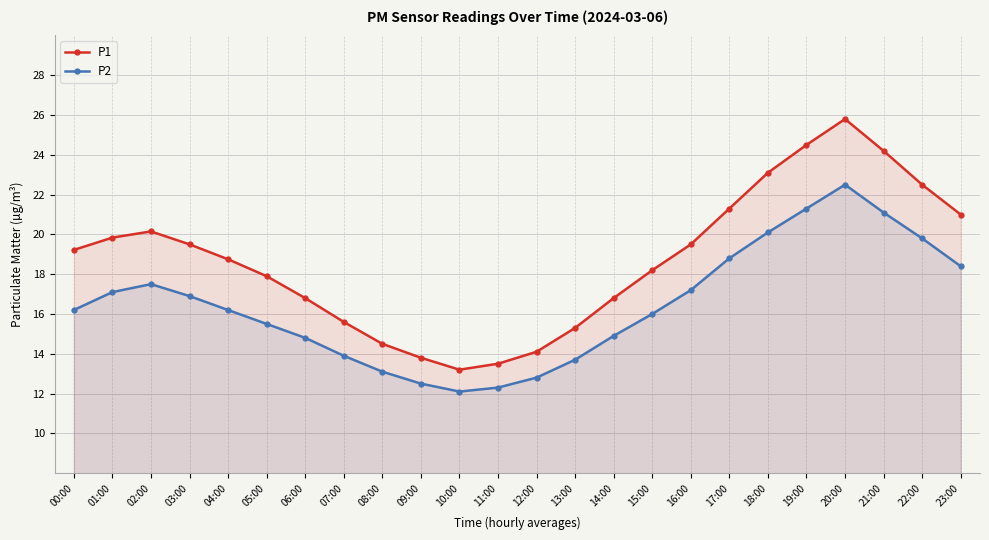

The P2 series shows 22.5 at 20:00. True or false?

True